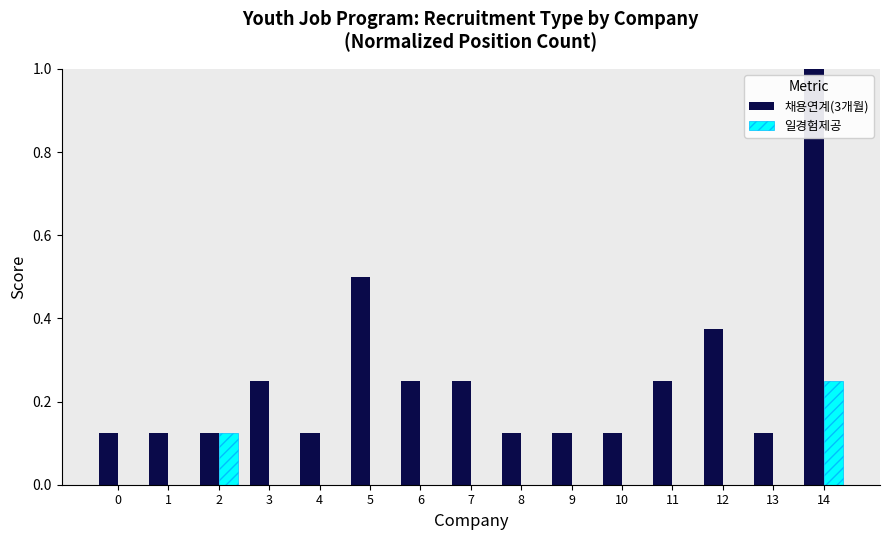

What is the greatest value displayed?

1.0